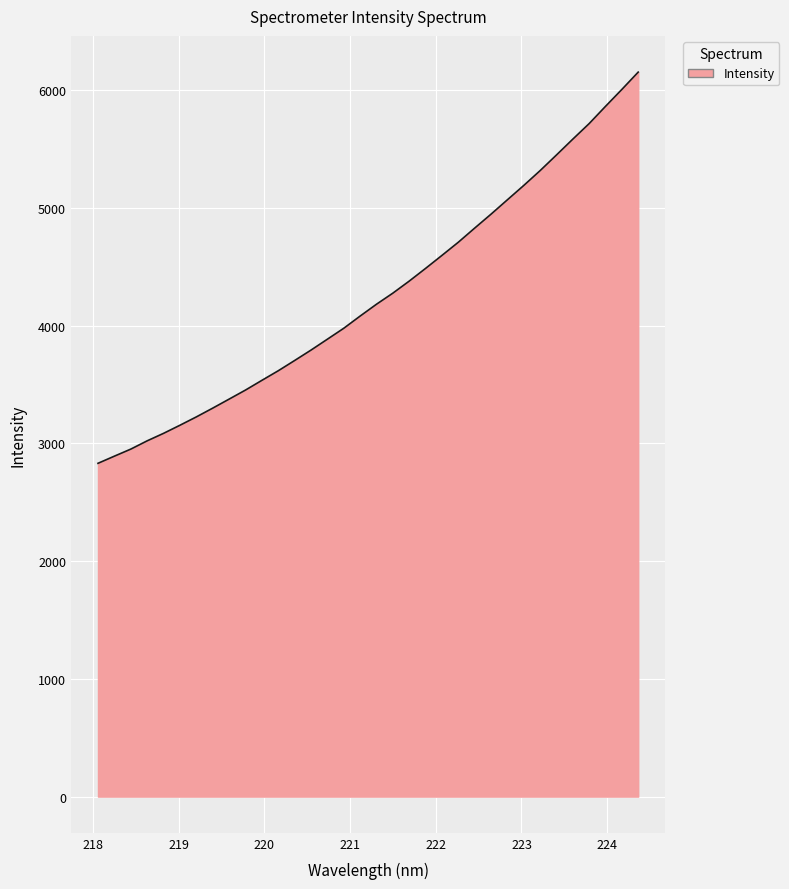

What is the smallest value displayed?

2830.8